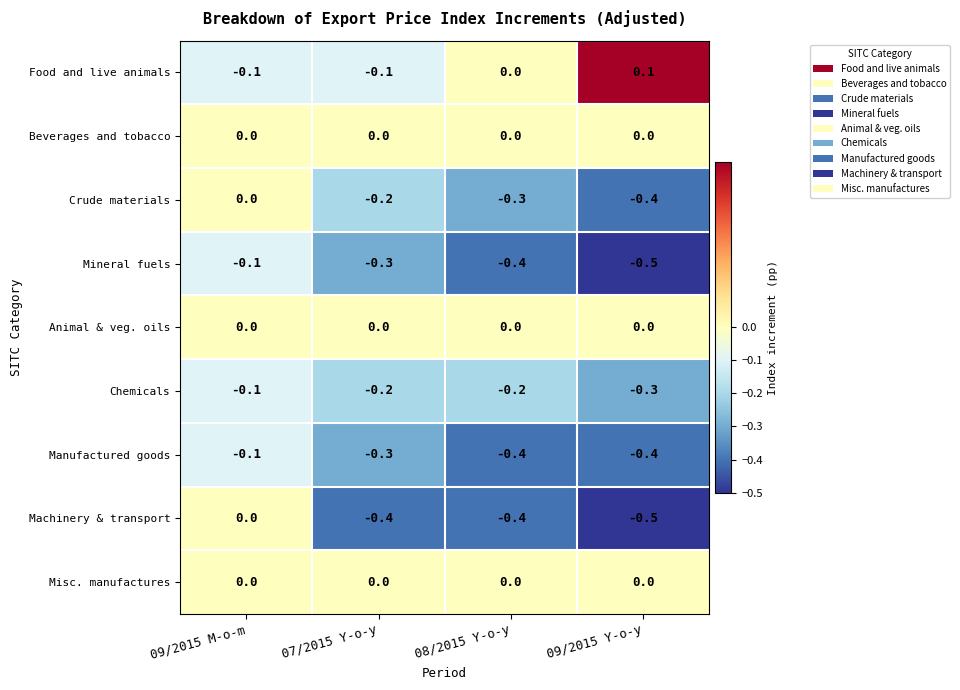

The Beverages and tobacco series shows 0.0 at 09/2015 M-o-m. True or false?

True